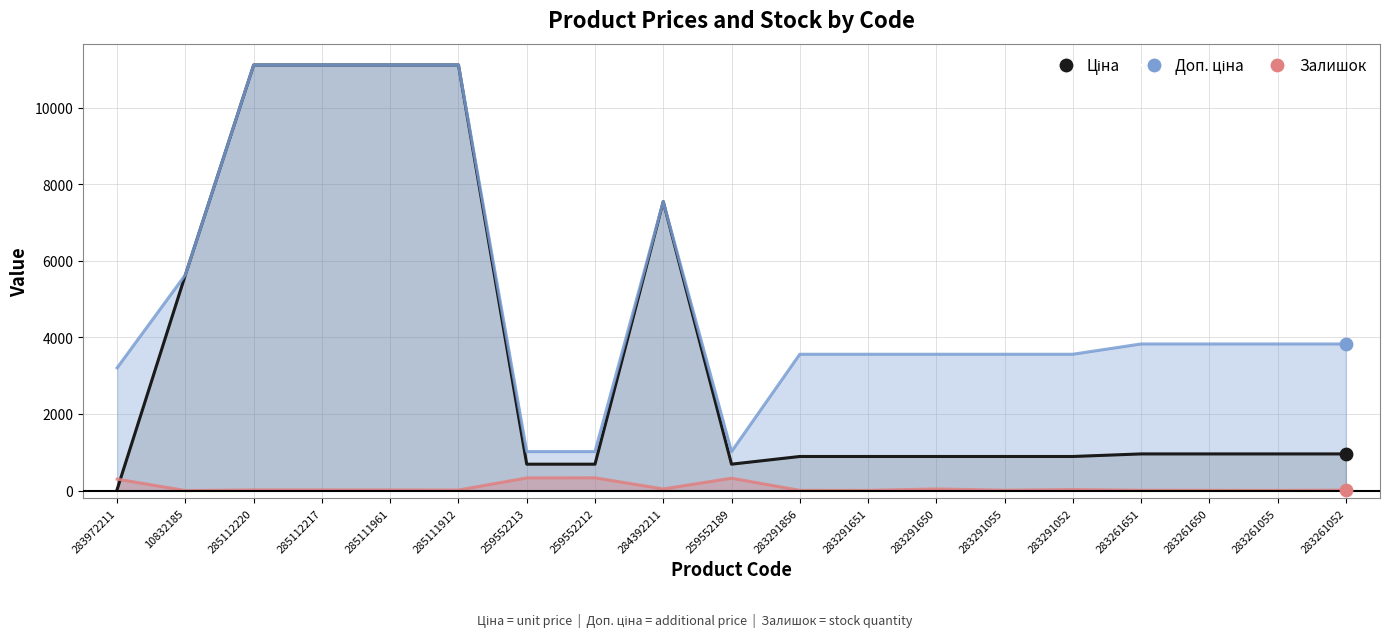

Which series has the largest Y range (max minus min)?

Ціна